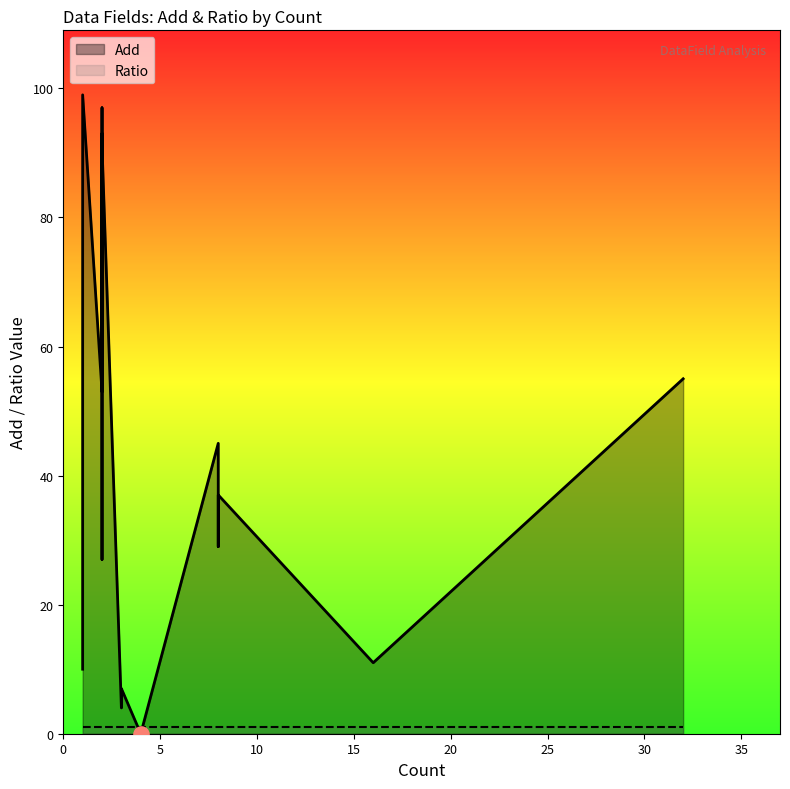

Which series has the largest total across all categories?

Add